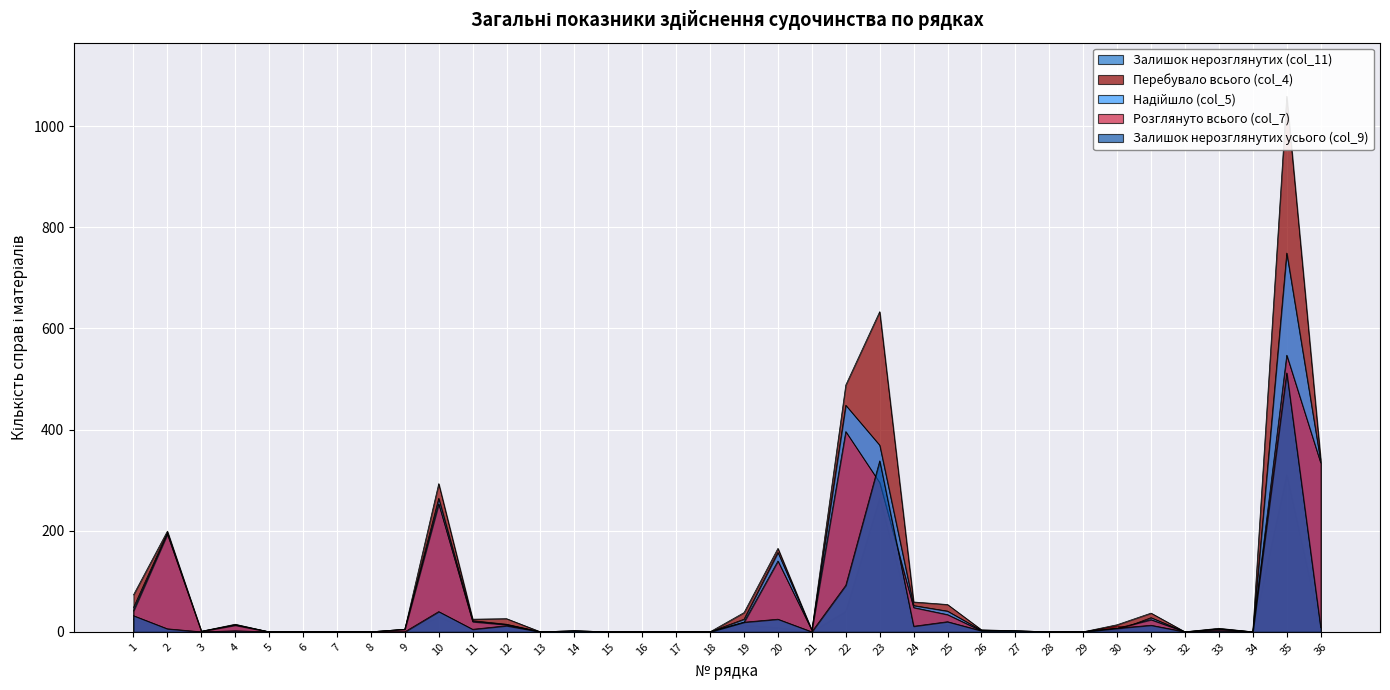

How many values in the Залишок нерозглянутих (col_11) series are below 1?

18